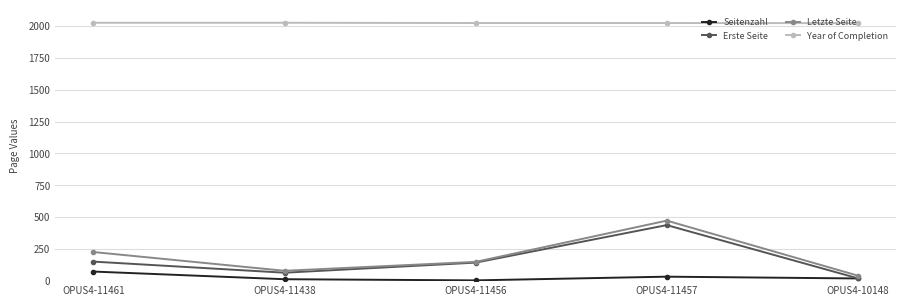

What is the label of the 2nd point from the left?

OPUS4-11438